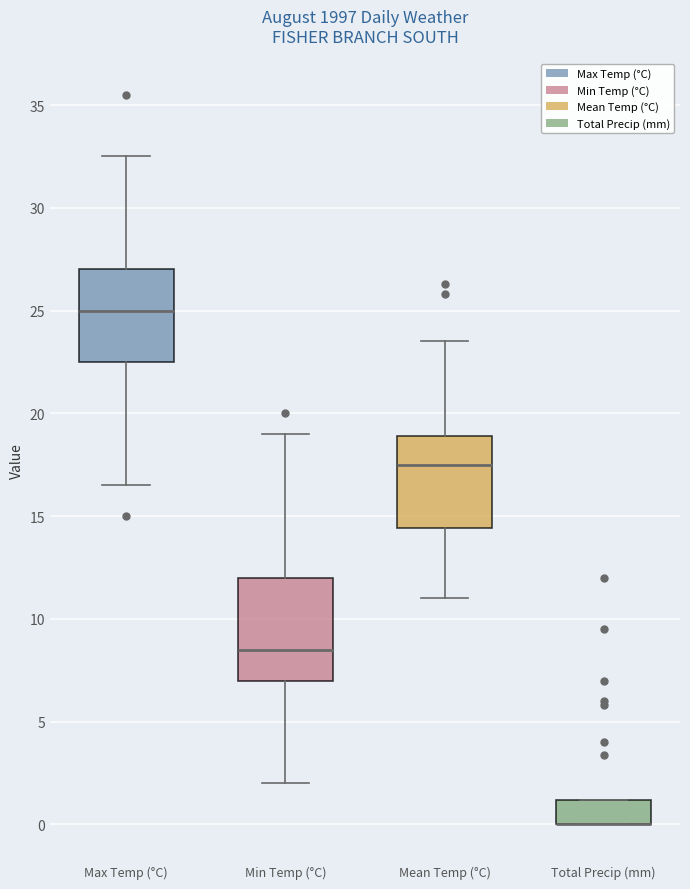

Which box is the tallest, from its lower edge to its upper edge?

Min Temp (°C)